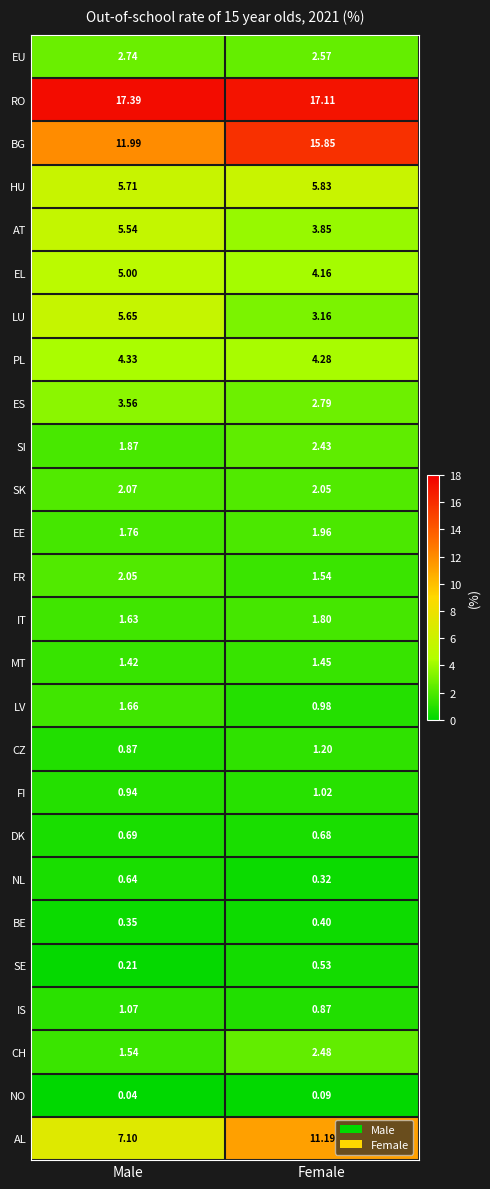

Which series has the widest spread of values?

AL